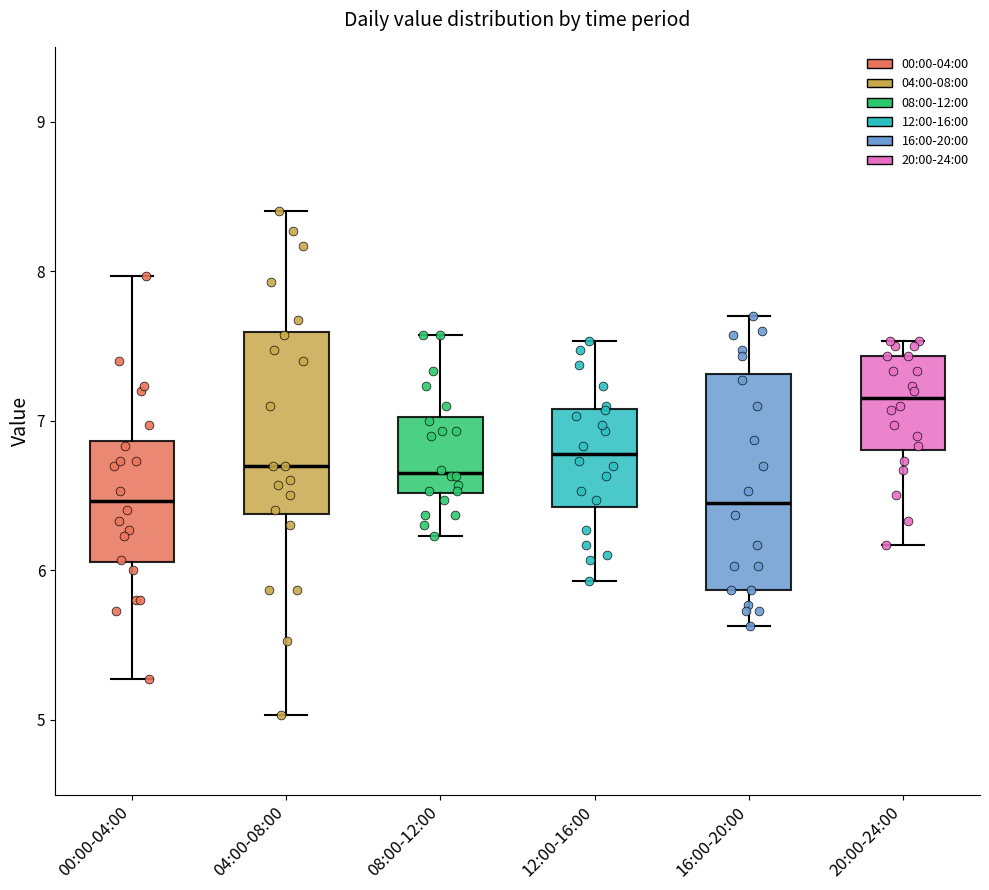

Reading left to right, read every box against the y-axis: the position of its median line, the range the box covers, and the ends of its whiskers. The values are not printed on the chart, so give them approximately, as read against the axis.

00:00-04:00: median 6.5, box 6.1 to 6.9, whiskers 5.3 to 8.0
04:00-08:00: median 6.7, box 6.4 to 7.6, whiskers 5.0 to 8.4
08:00-12:00: median 6.7, box 6.5 to 7.0, whiskers 6.2 to 7.6
12:00-16:00: median 6.8, box 6.4 to 7.1, whiskers 5.9 to 7.5
16:00-20:00: median 6.5, box 5.9 to 7.3, whiskers 5.6 to 7.7
20:00-24:00: median 7.2, box 6.8 to 7.4, whiskers 6.2 to 7.5